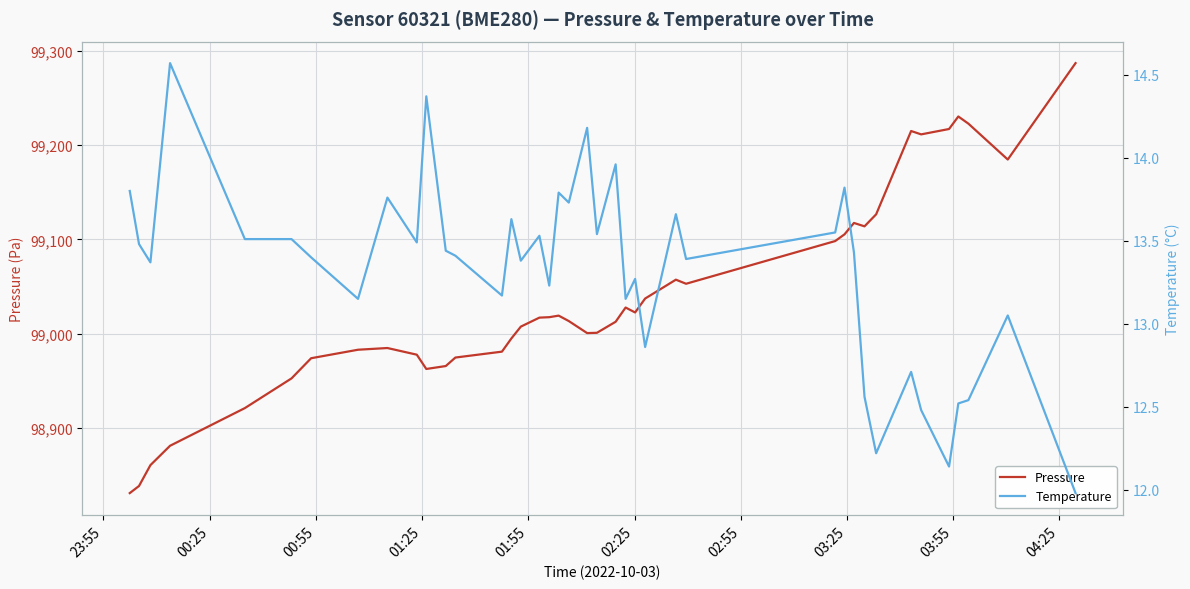

Which series has the widest spread of values?

pressure